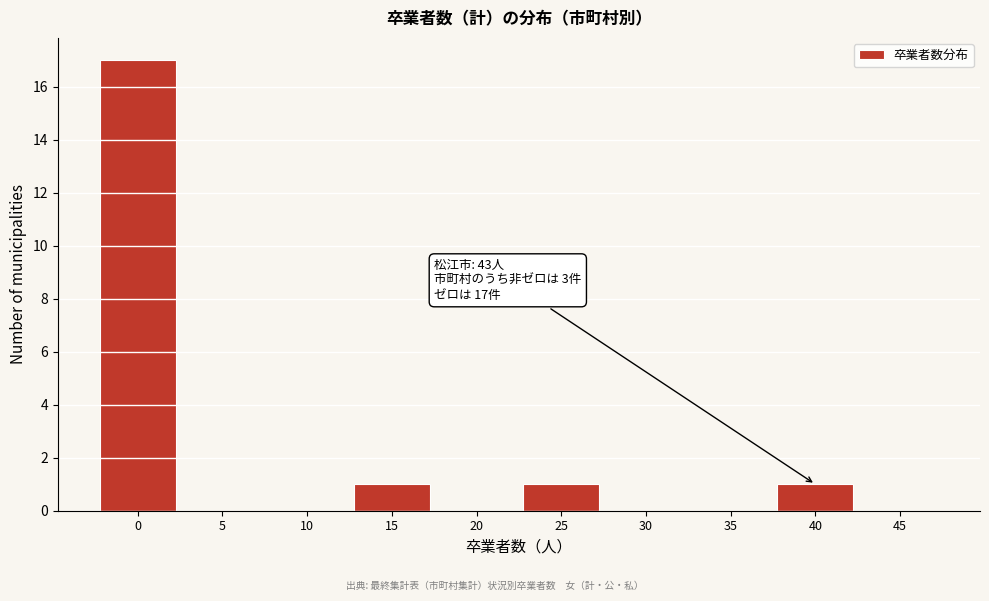

Reading left to right, what are all the values shown in this chart?

0=17	5=0	10=0	15=1	20=0	25=1	30=0	35=0	40=1	45=0